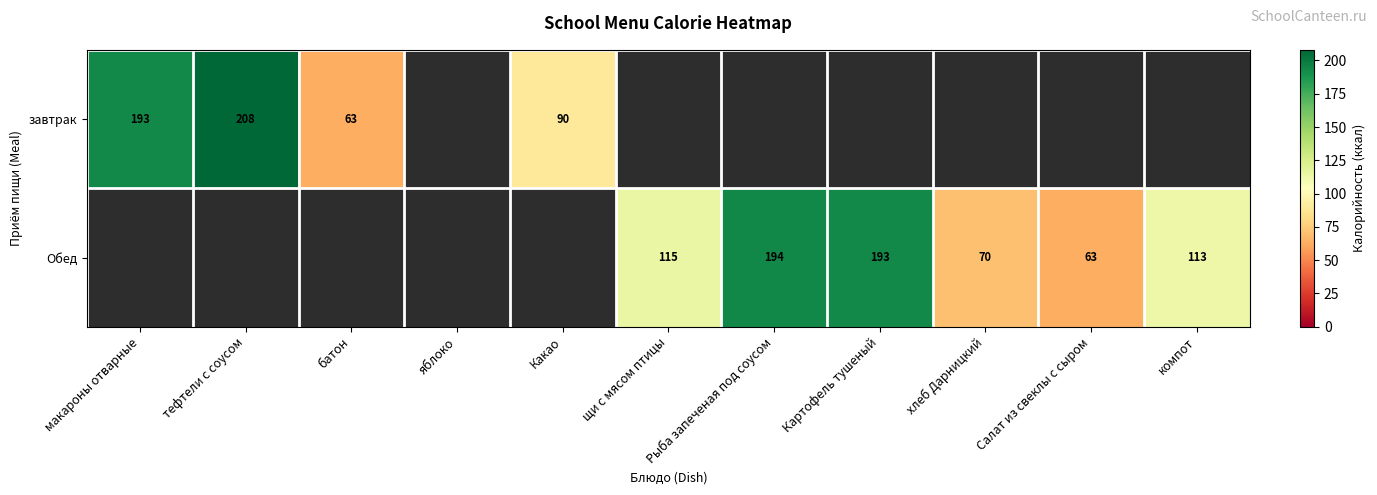

True or false: Обед has a value of 70 at хлеб Дарницкий.

True